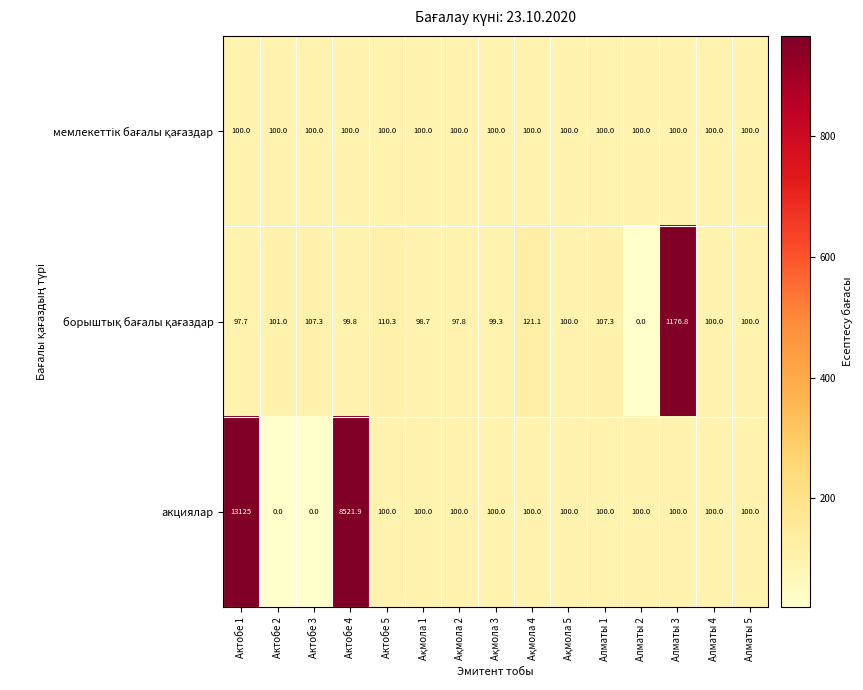

At which category is the sum across all series the highest?

Актобе 1